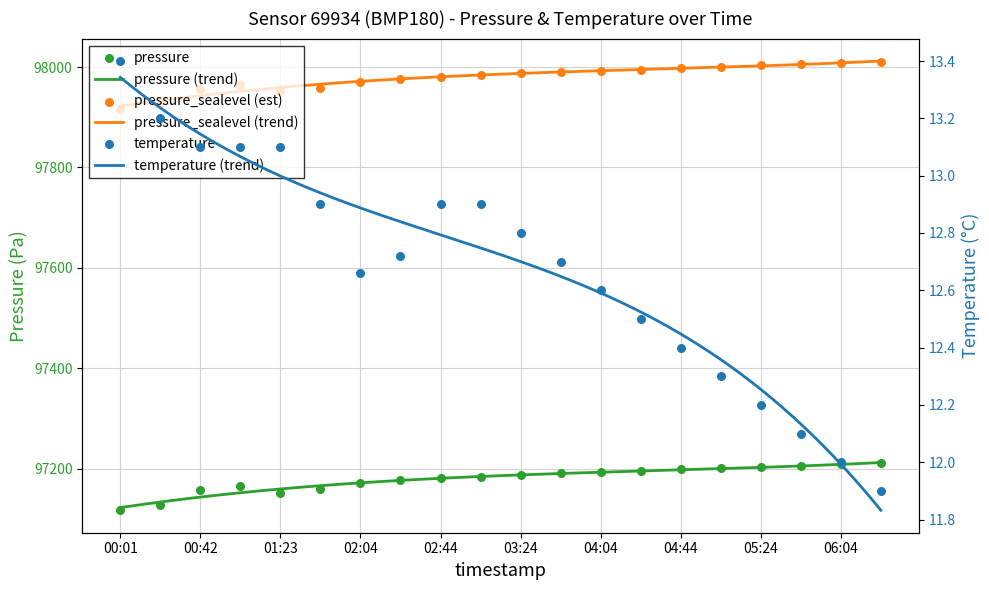

Which series reaches the minimum Y coordinate?

temperature